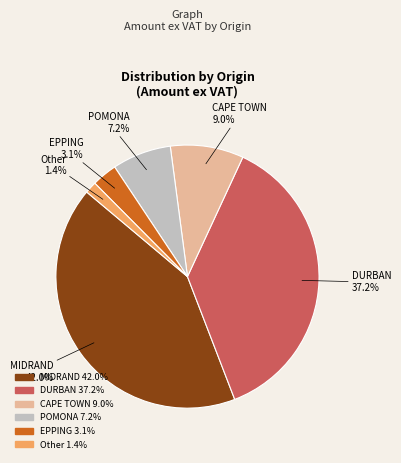

Does any single category account for the majority?

No